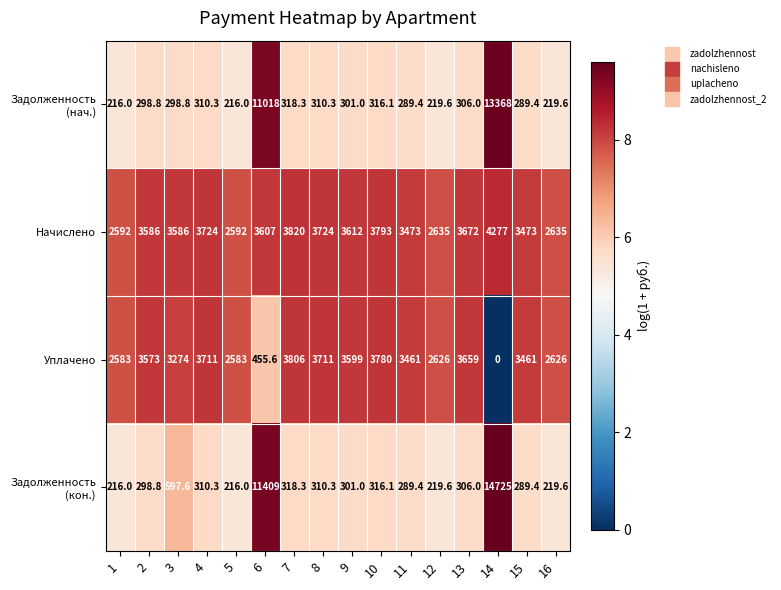

At which category is the sum across all series the highest?

14